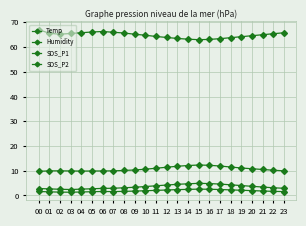

What is the difference between the maximum and minimum values in the Humidity series?

4.1